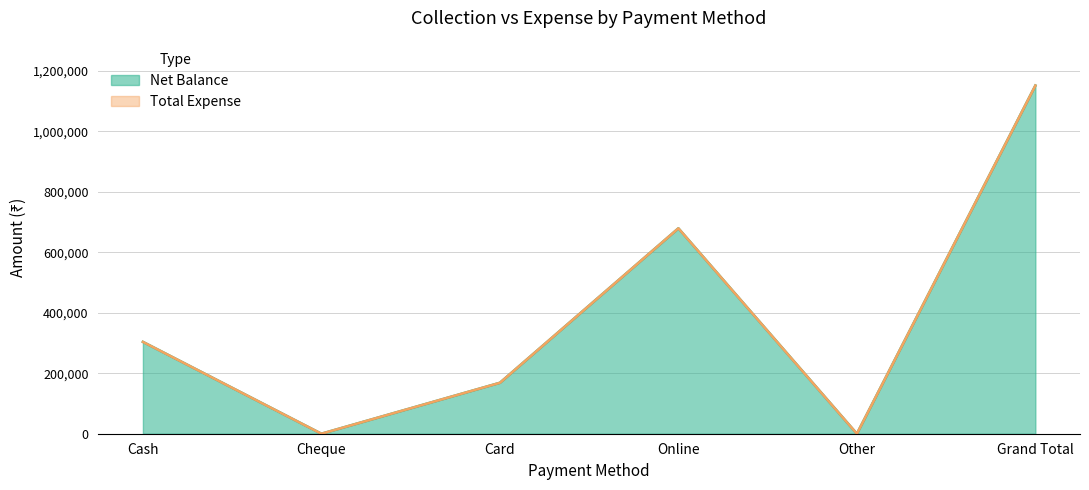

What is the greatest value displayed?

1151710